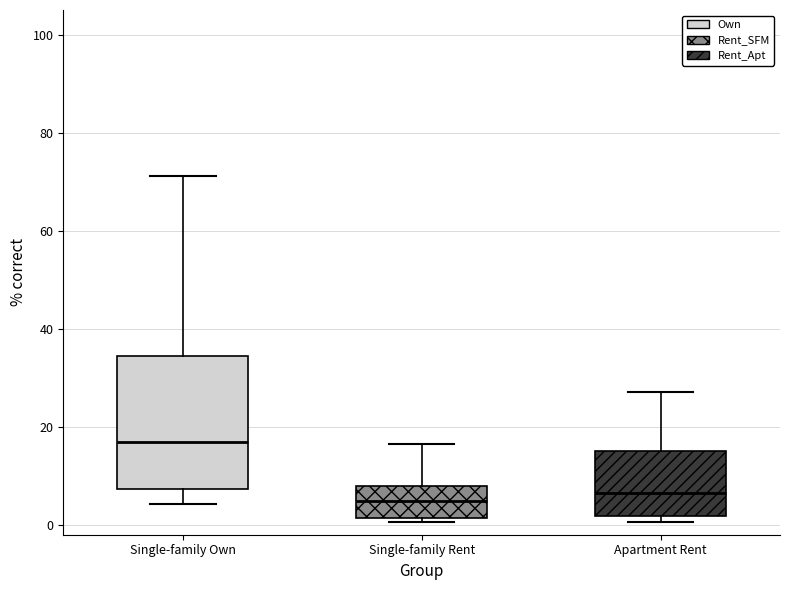

Reading left to right, read every box against the y-axis: the position of its median line, the range the box covers, and the ends of its whiskers. The values are not printed on the chart, so give them approximately, as read against the axis.

Single-family Own: median 16, box 8 to 34, whiskers 4 to 72
Single-family Rent: median 4, box 2 to 8, whiskers 0 to 16
Apartment Rent: median 6, box 2 to 16, whiskers 0 to 28